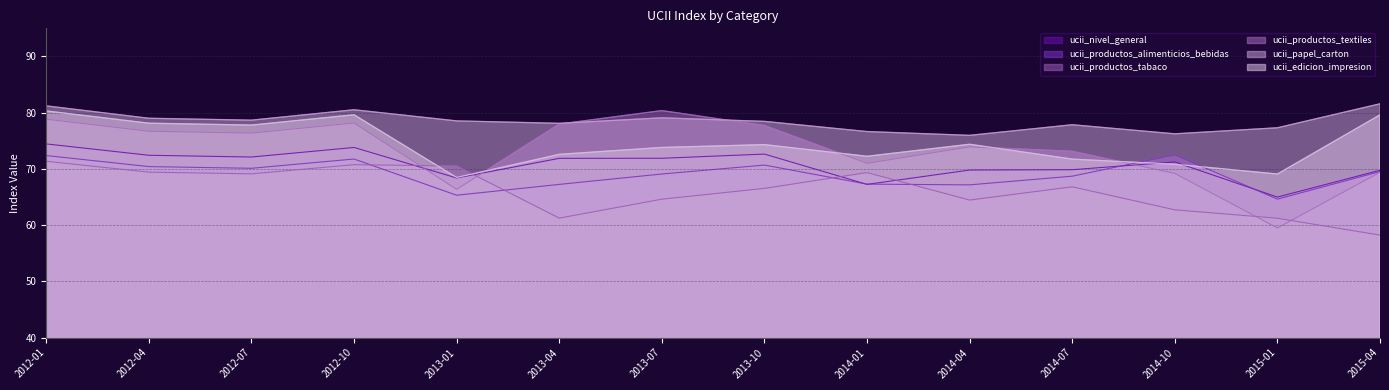

What is the difference between the second highest and minimum values in the ucii_edicion_impresion series?

11.2